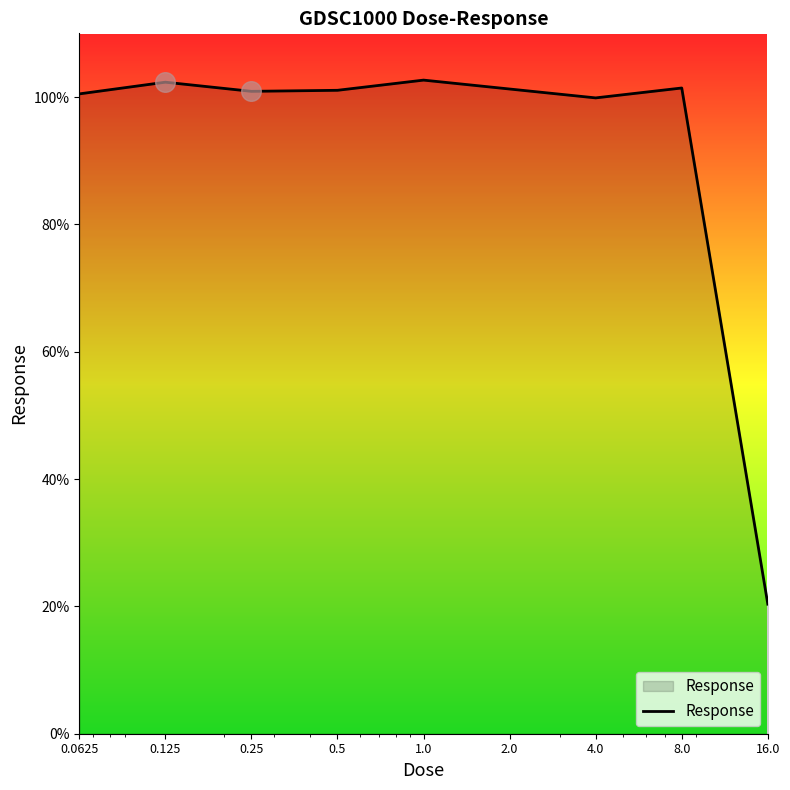

What is the greatest value displayed?

102.7